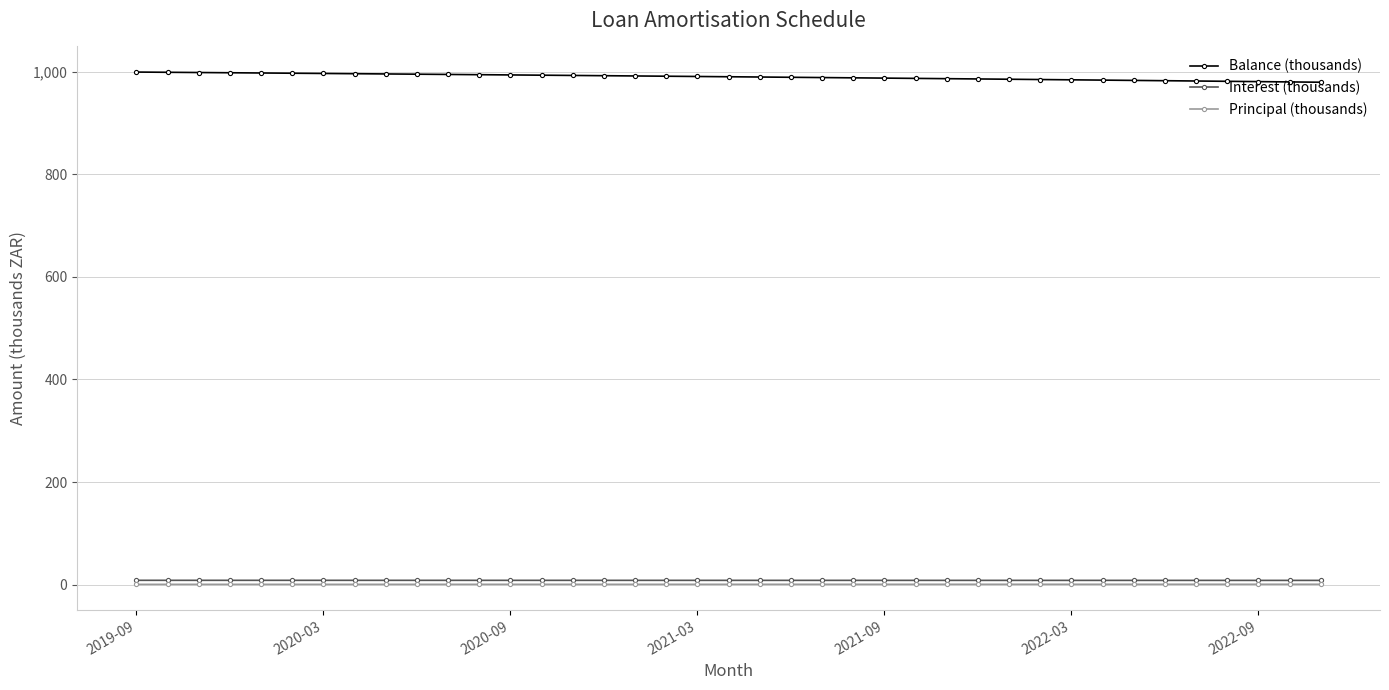

At how many categories does at least one series exceed 906?

39